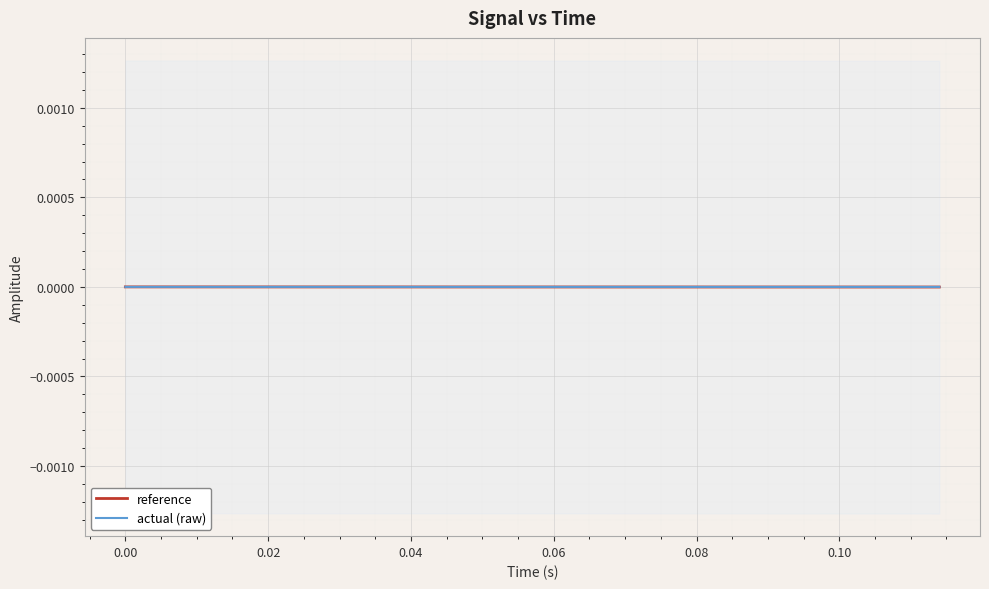

Is it true that actual (raw) equals -0.0 at 0.06?

False